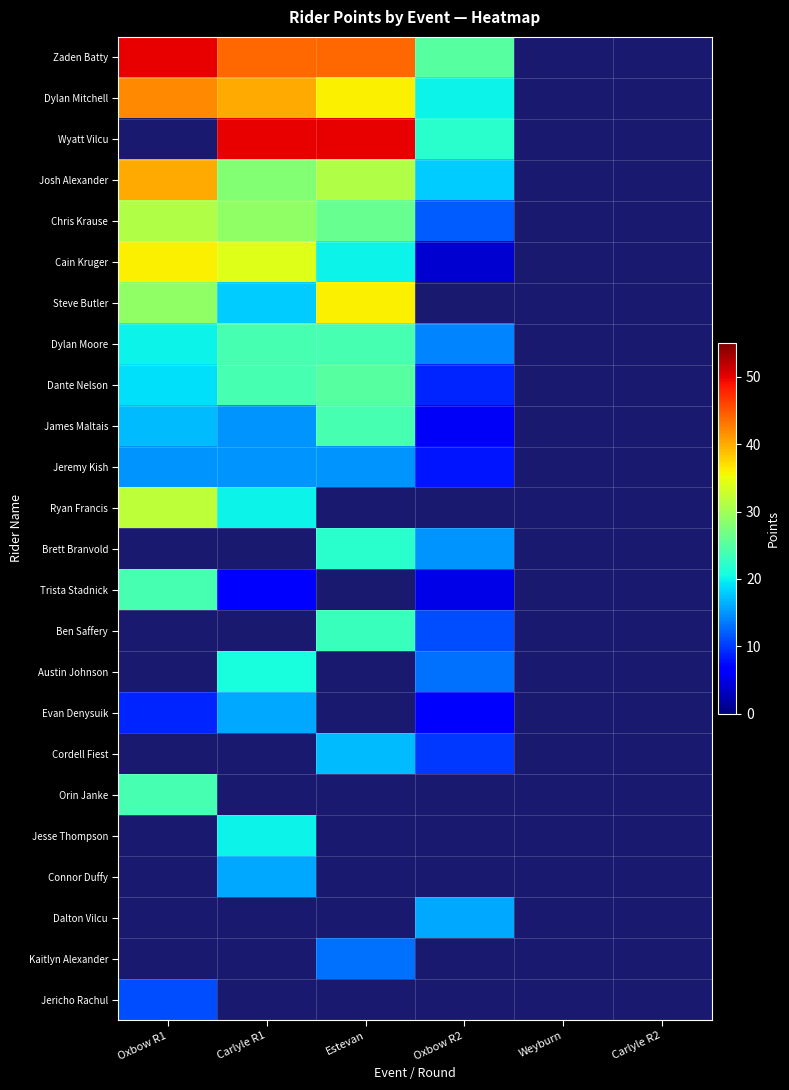

Which has a higher value, Estevan or Oxbow R2?

Estevan